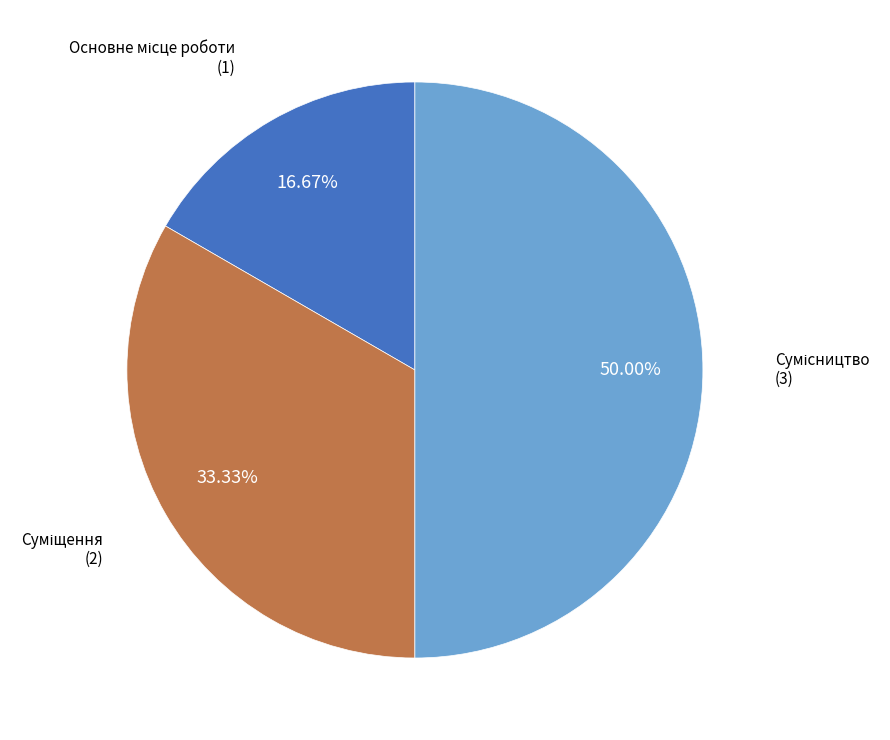

How many slices are in this pie chart?

3